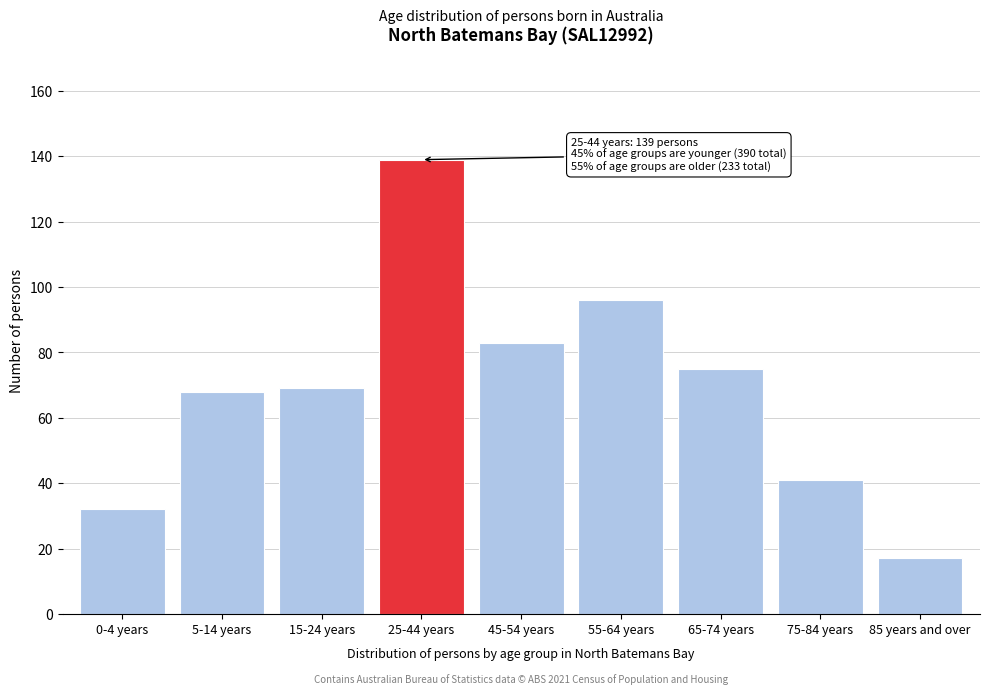

Reading left to right, list all the values displayed in this chart.

0-4 years=32	5-14 years=68	15-24 years=69	25-44 years=139	45-54 years=83	55-64 years=96	65-74 years=75	75-84 years=41	85 years and over=17